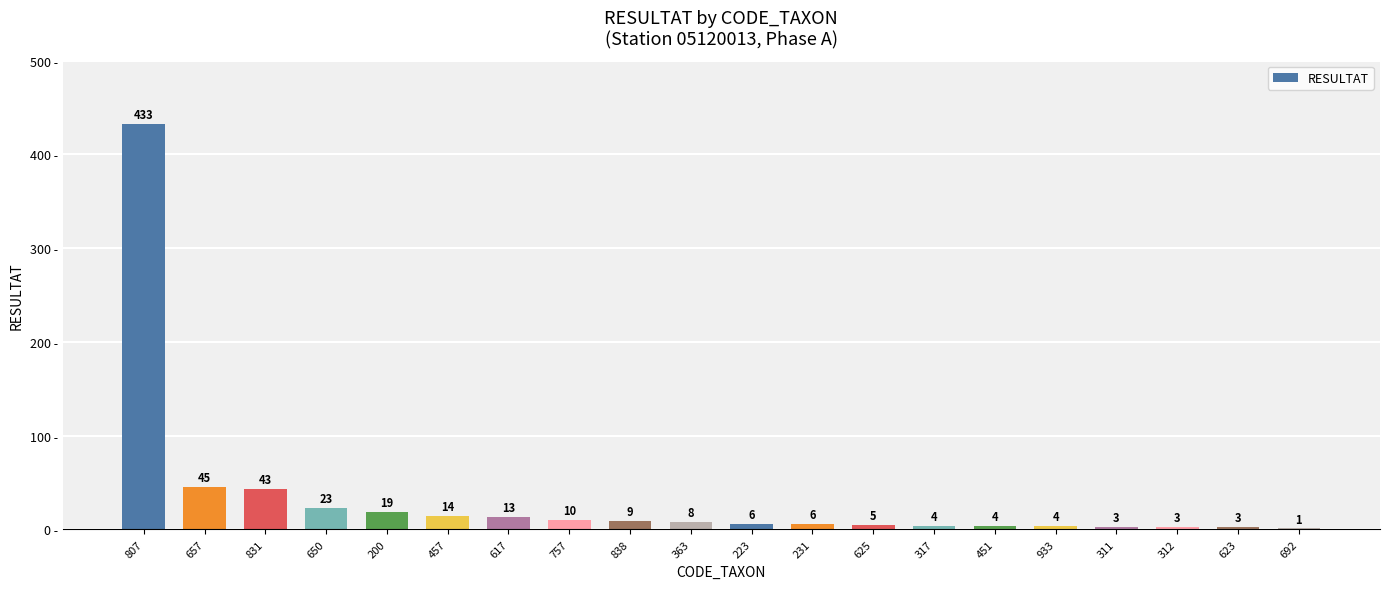

What is the change in value from 757 to 451?

-6